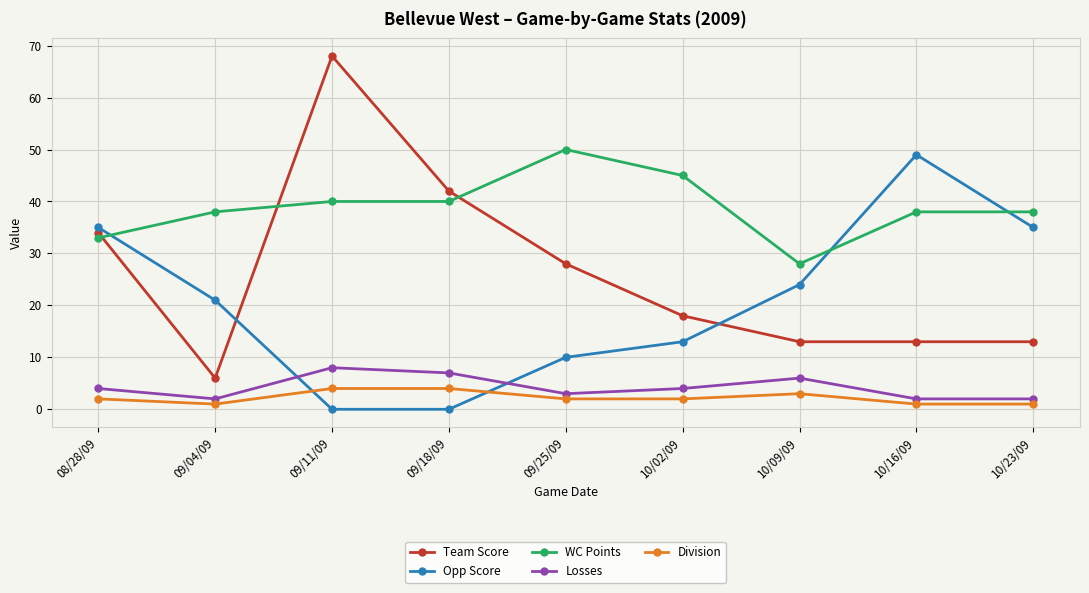

True or false: Division and Team Score cross at least once.

False